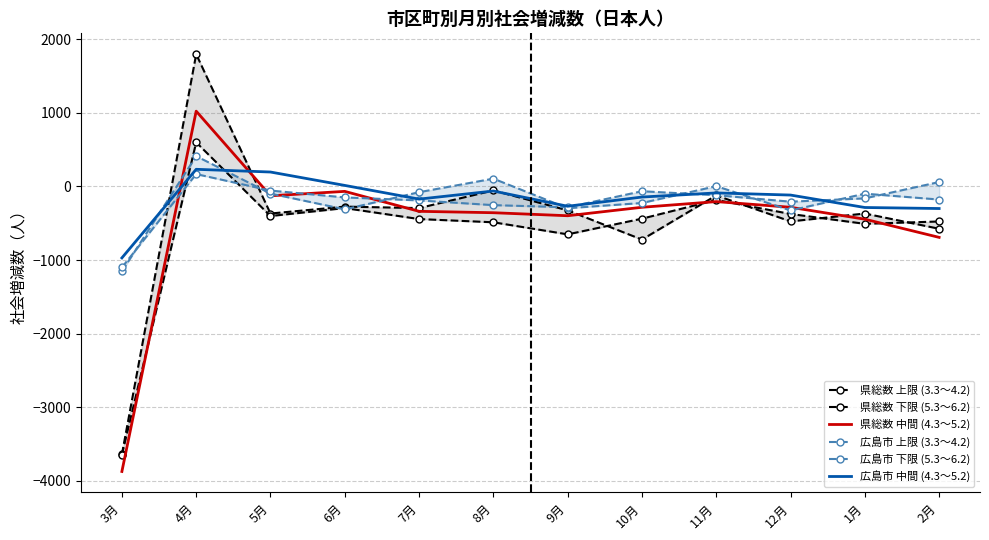

What is the maximum value shown in the chart?

1797